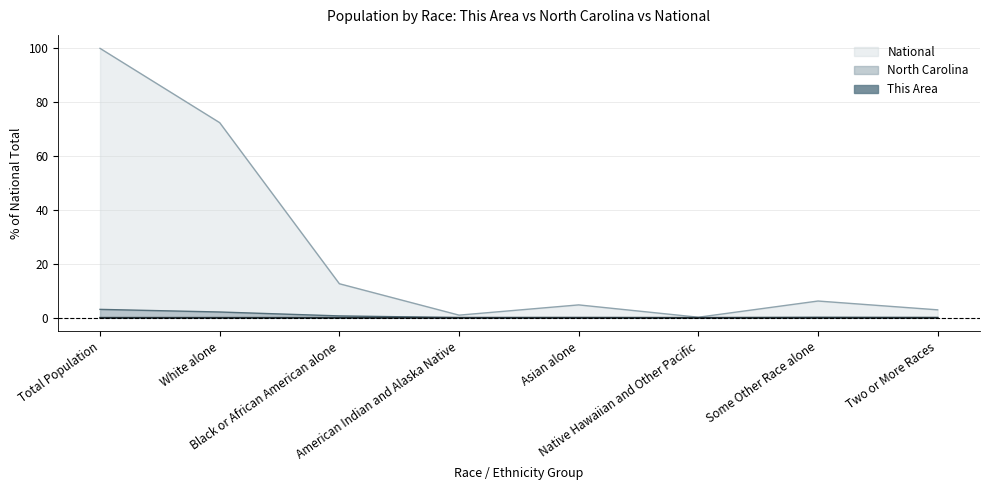

Which series has the largest total across all categories?

National